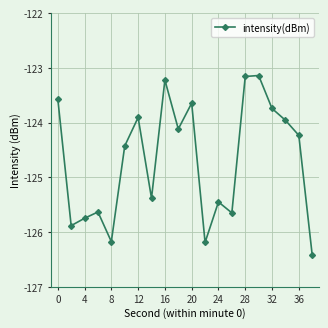

What is the sum of all values?

-2493.7